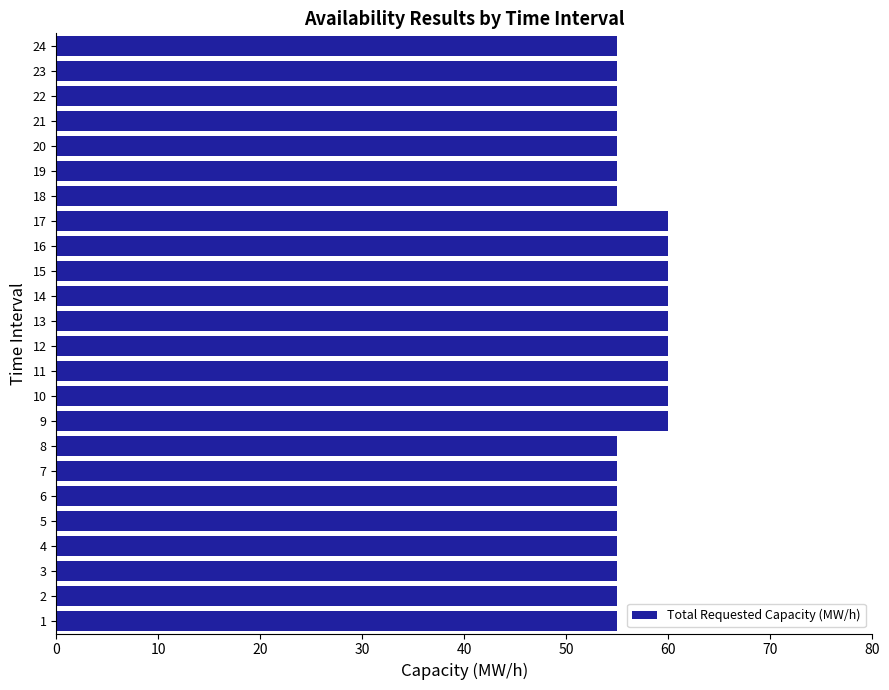

What is the sum of the values at 5 and 14?

115